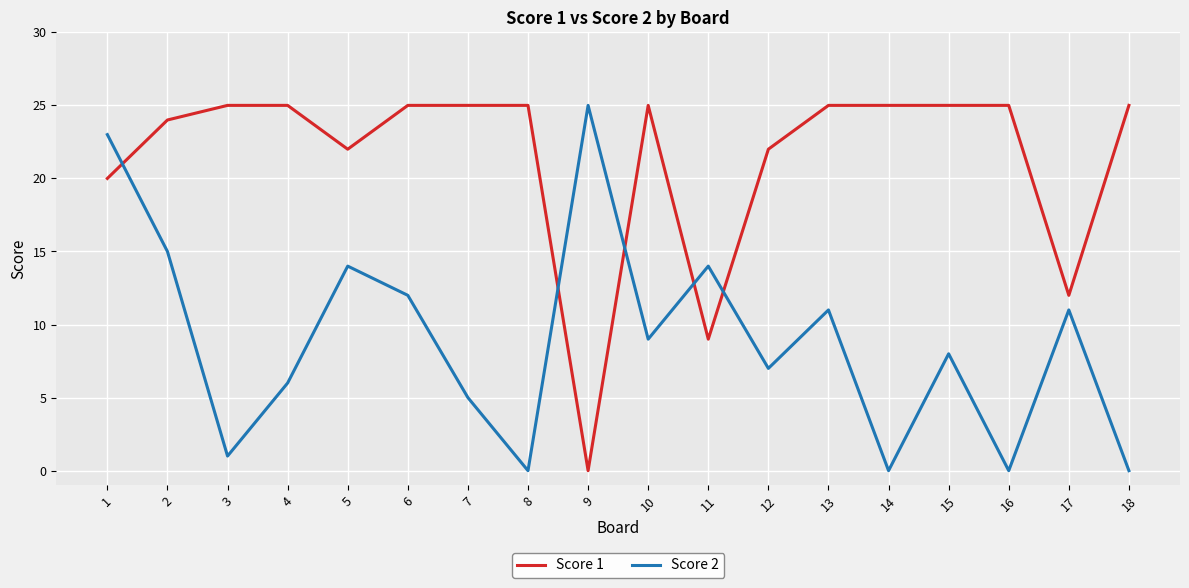

The Score 1 series shows 24 at 2. True or false?

True